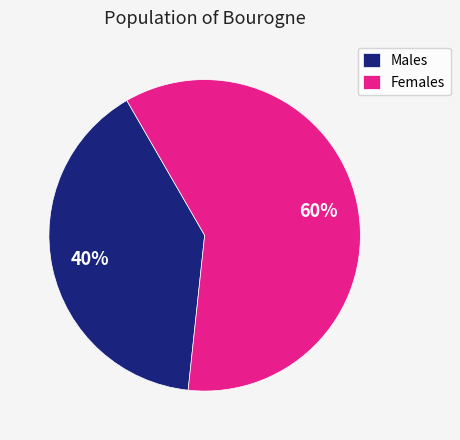

Rank the categories by value from lowest to highest.

Males, Females